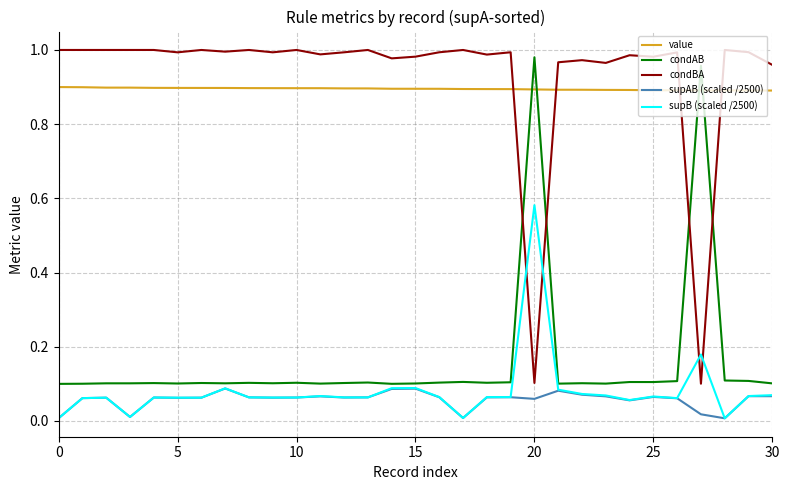

Rank the series by their maximum value, from lowest to highest.

supAB (scaled /2500), supB (scaled /2500), value, condAB, condBA